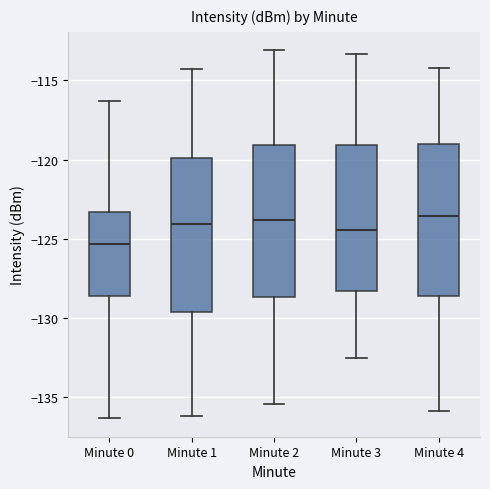

Where does the lower whisker of the box for Minute 1 end on the y-axis? The values are not printed on the chart, so give them approximately, as read against the axis.

-136.0